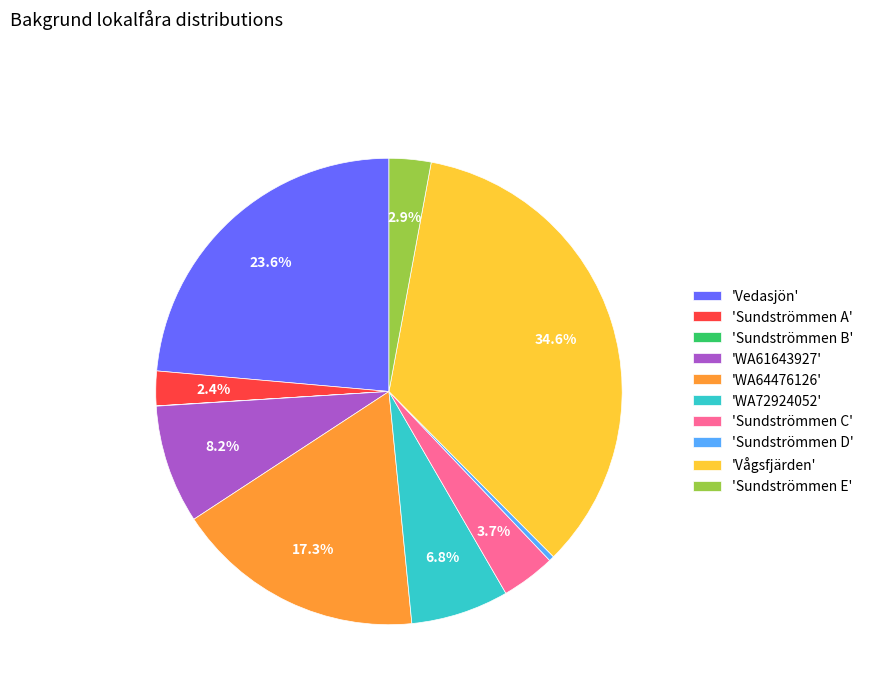

Approximately how many times larger is the value at 'WA64476126' compared to 'Sundströmmen D'?

47.6